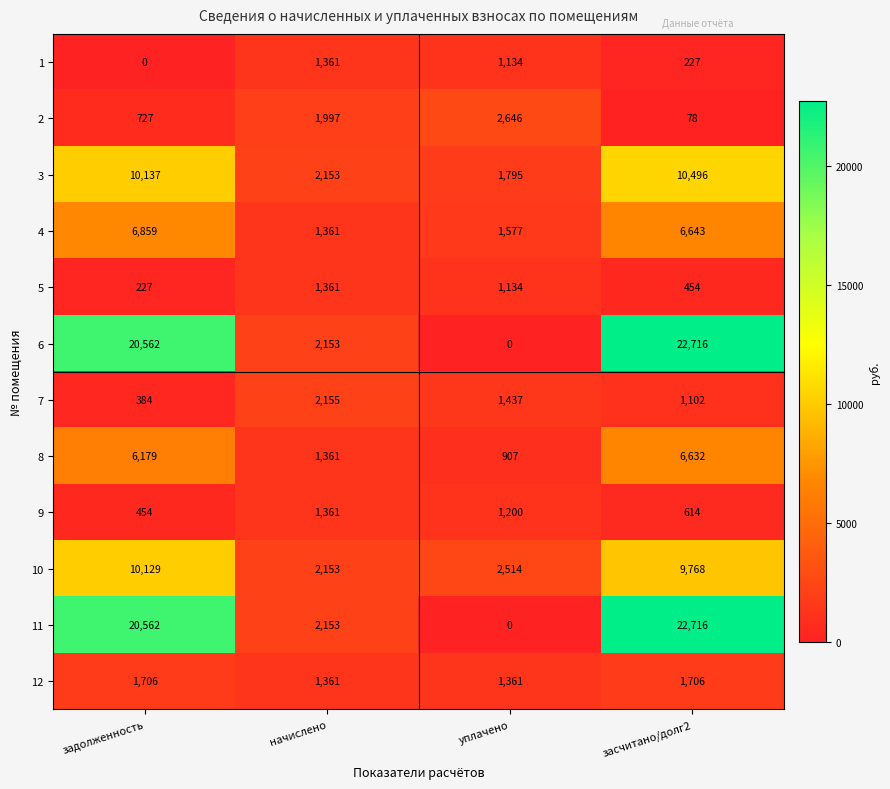

What is the difference between the highest and lowest values at уплачено?

2646